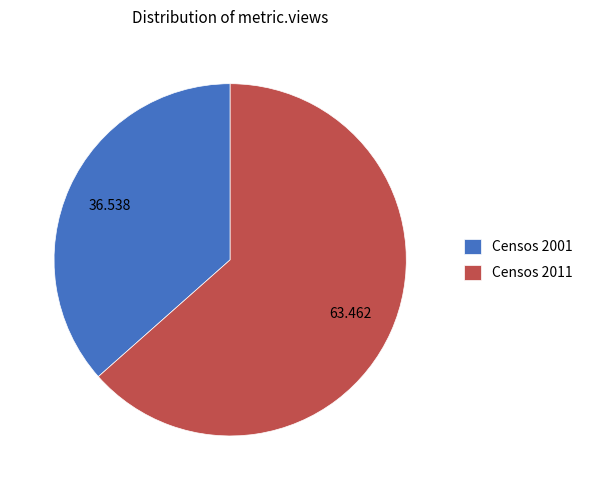

Rank the categories by value from highest to lowest.

Censos 2011, Censos 2001